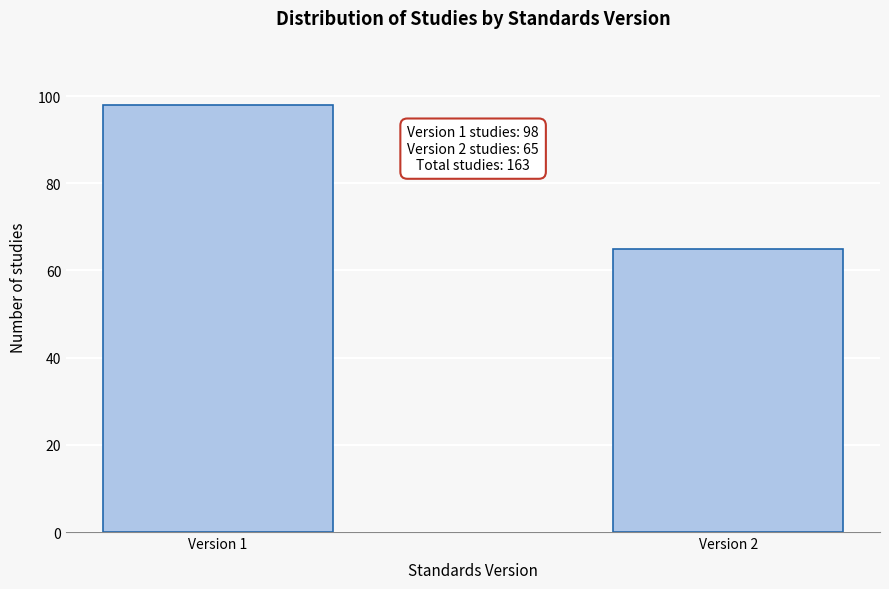

Reading left to right, list all the values displayed in this chart.

Version 1=98	Version 2=65